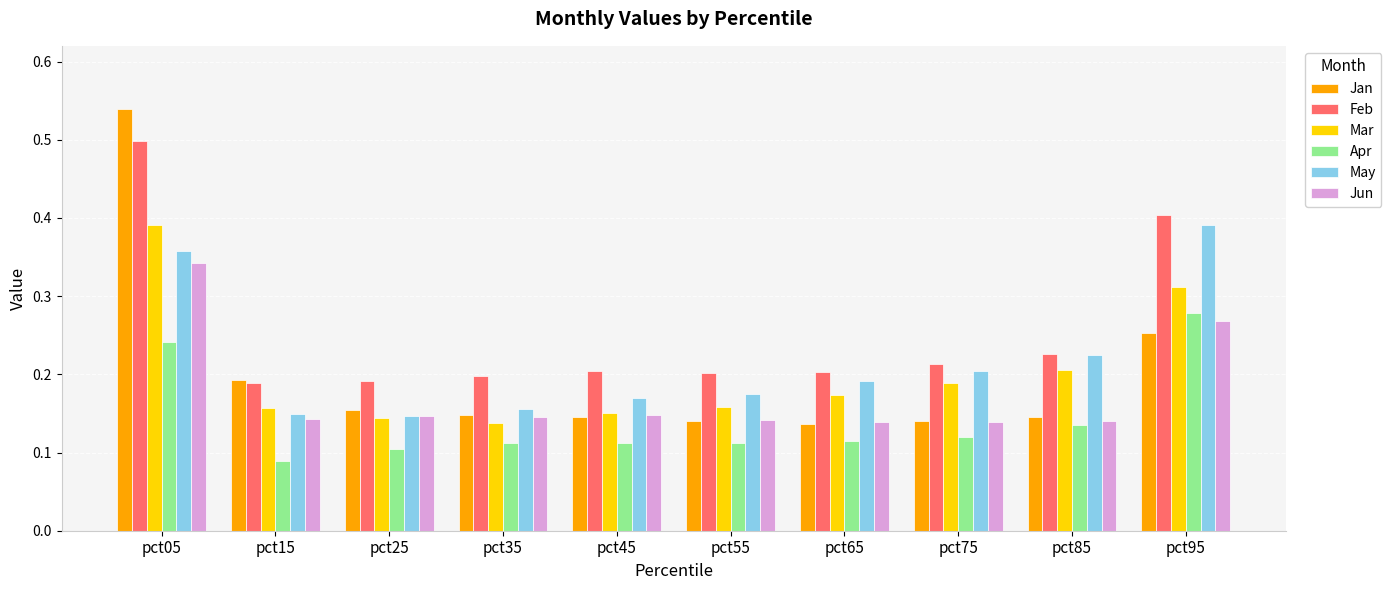

Count the Apr values in the range 0 to 1.

10